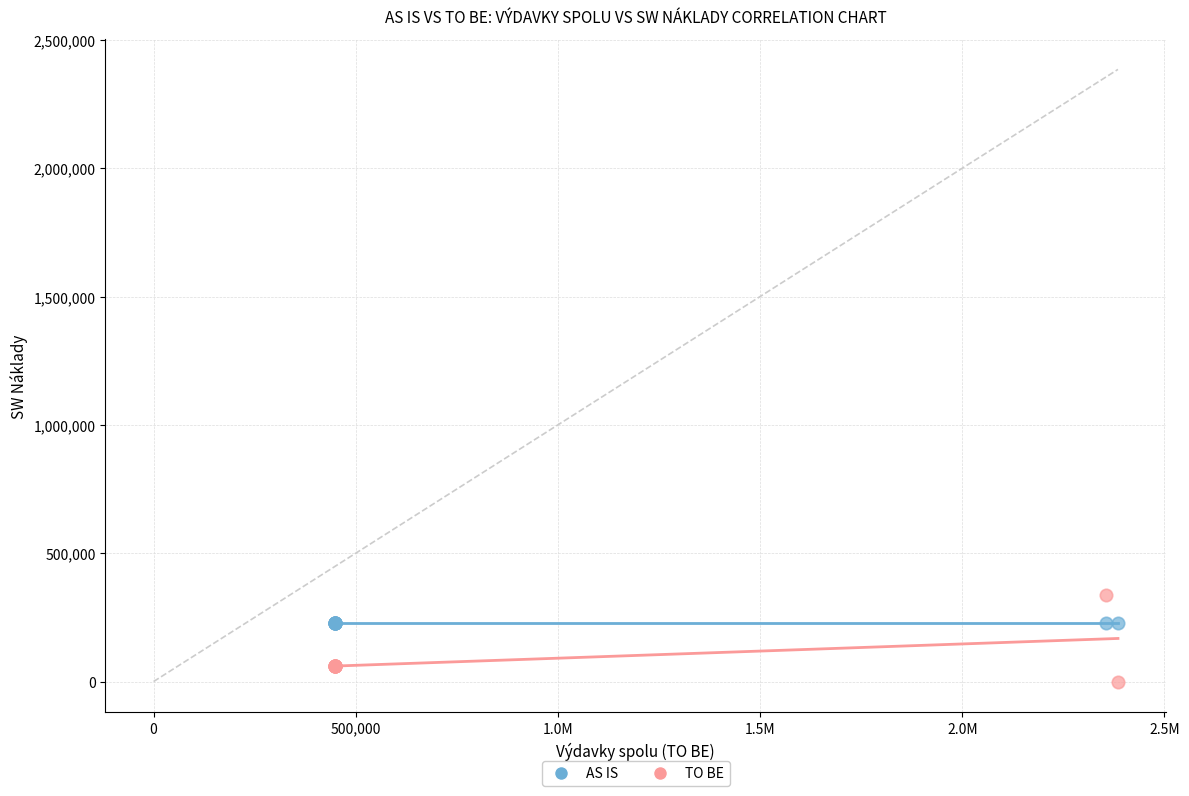

Which series contains the lowest Y value?

TO BE